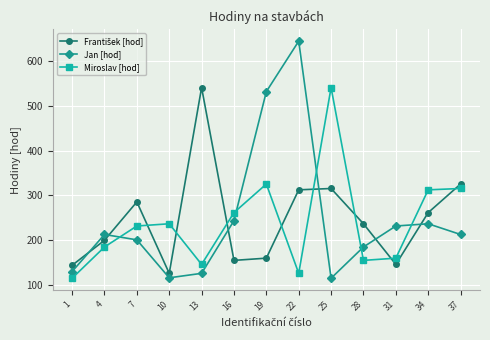

True or false: Miroslav [hod] has more than 0 points higher than both neighbors.

True